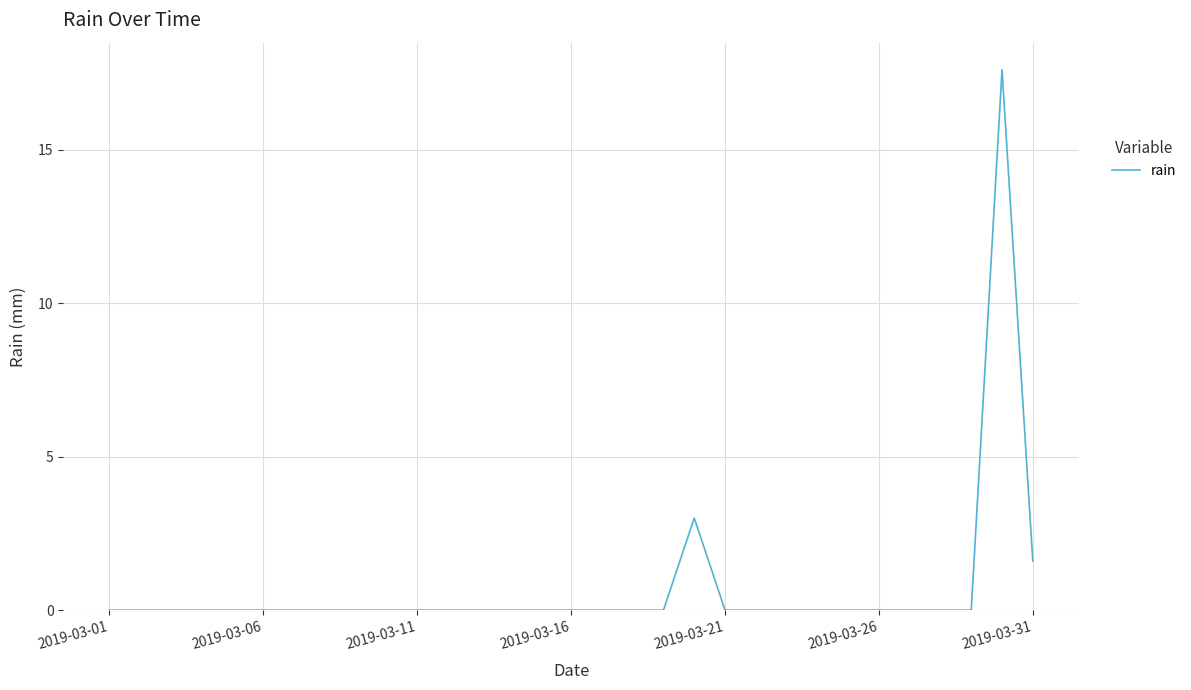

What is the maximum value shown in the chart?

17.6